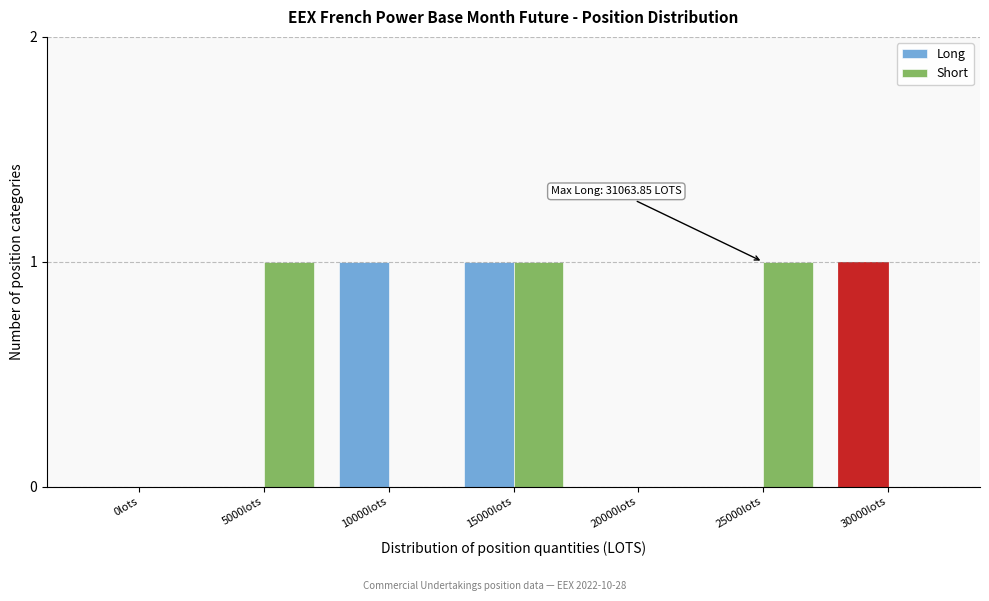

Reading right to left, list all the values displayed in this chart.

Long: 30000lots=1	25000lots=0	20000lots=0	15000lots=1	10000lots=1	5000lots=0	0lots=0
Short: 30000lots=0	25000lots=1	20000lots=0	15000lots=1	10000lots=0	5000lots=1	0lots=0